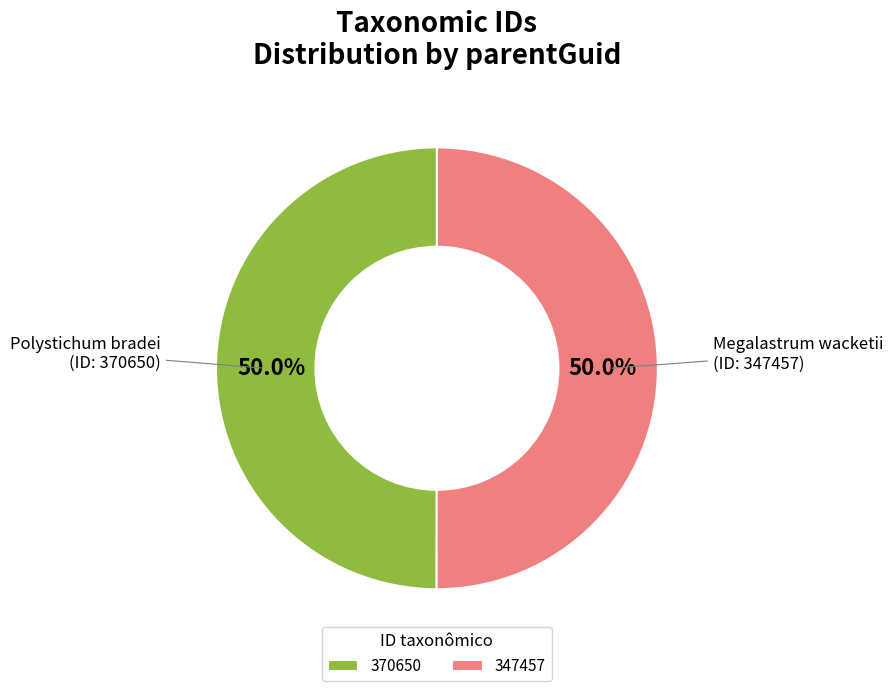

Is it true that 370650 is 50% of the pie?

True